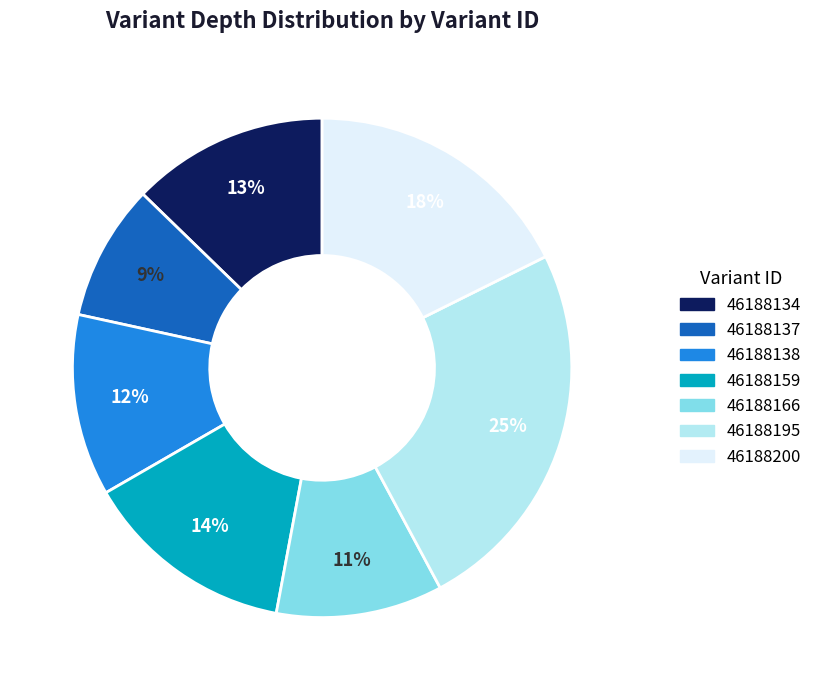

Is it true that 46188134 is 1% of the pie?

False